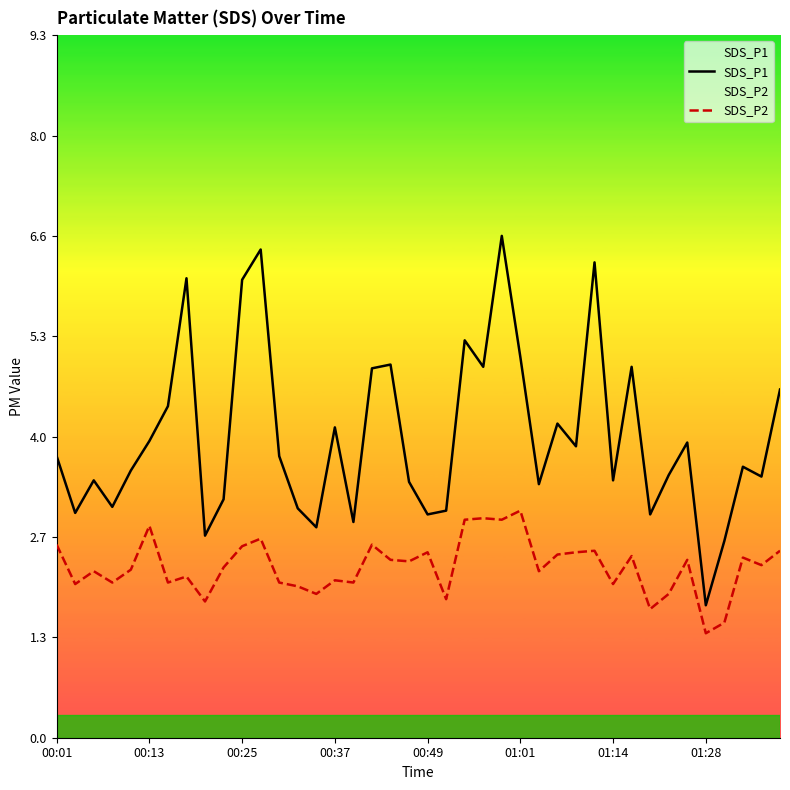

The SDS_P1 series shows 3.0 at 13. True or false?

True